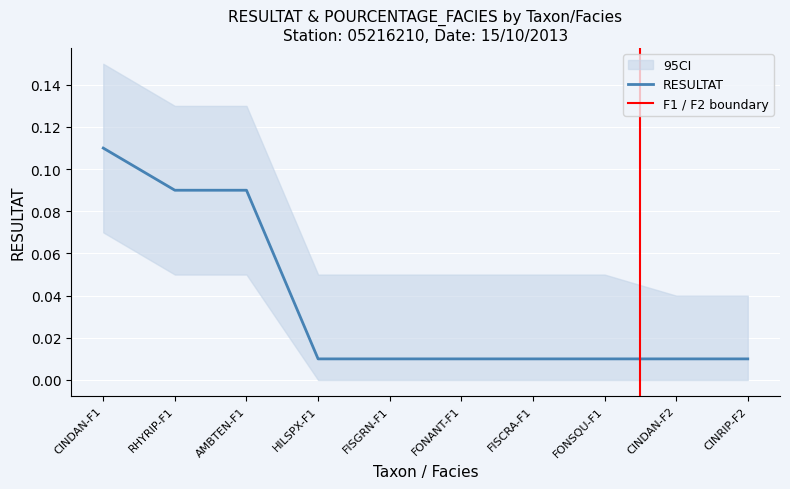

Reading right to left, transcribe all the data shown in this chart.

CINRIP-F2=0.0	CINDAN-F2=0.0	FONSQU-F1=0.0	FISCRA-F1=0.0	FONANT-F1=0.0	FISGRN-F1=0.0	HILSPX-F1=0.0	AMBTEN-F1=0.1	RHYRIP-F1=0.1	CINDAN-F1=0.1